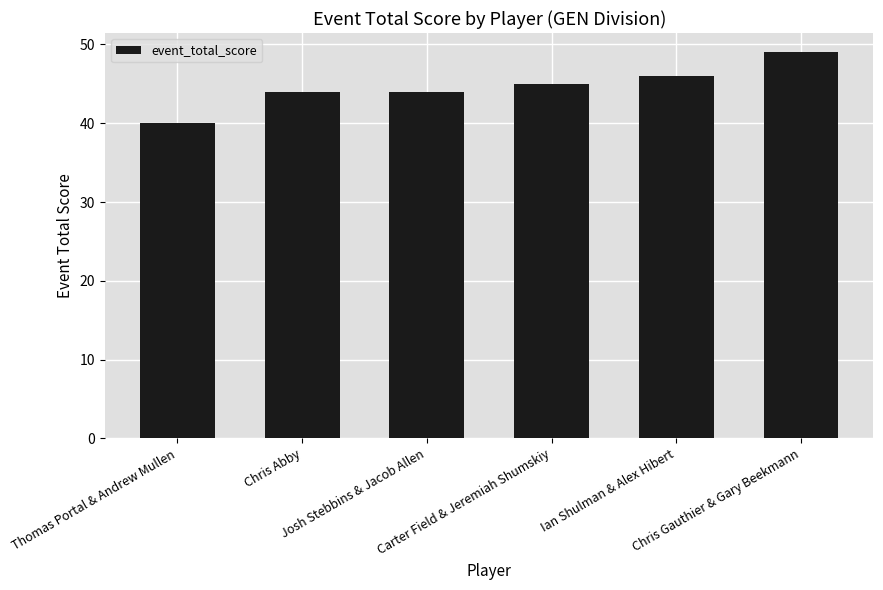

How many data points are less than 45?

3